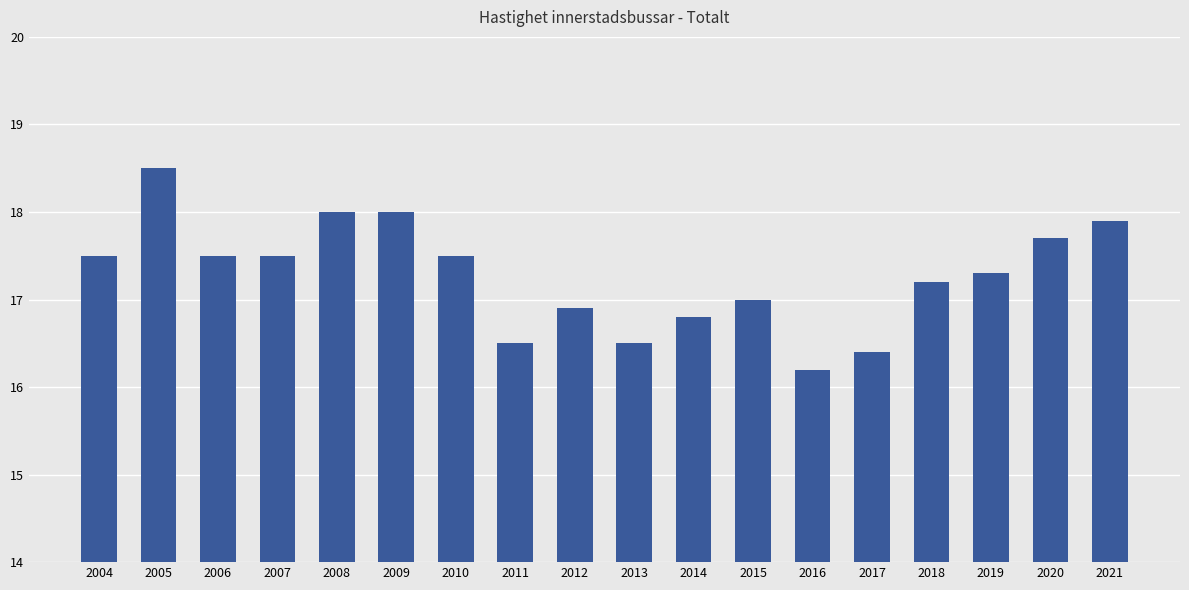

How many categories are shown in the chart?

18